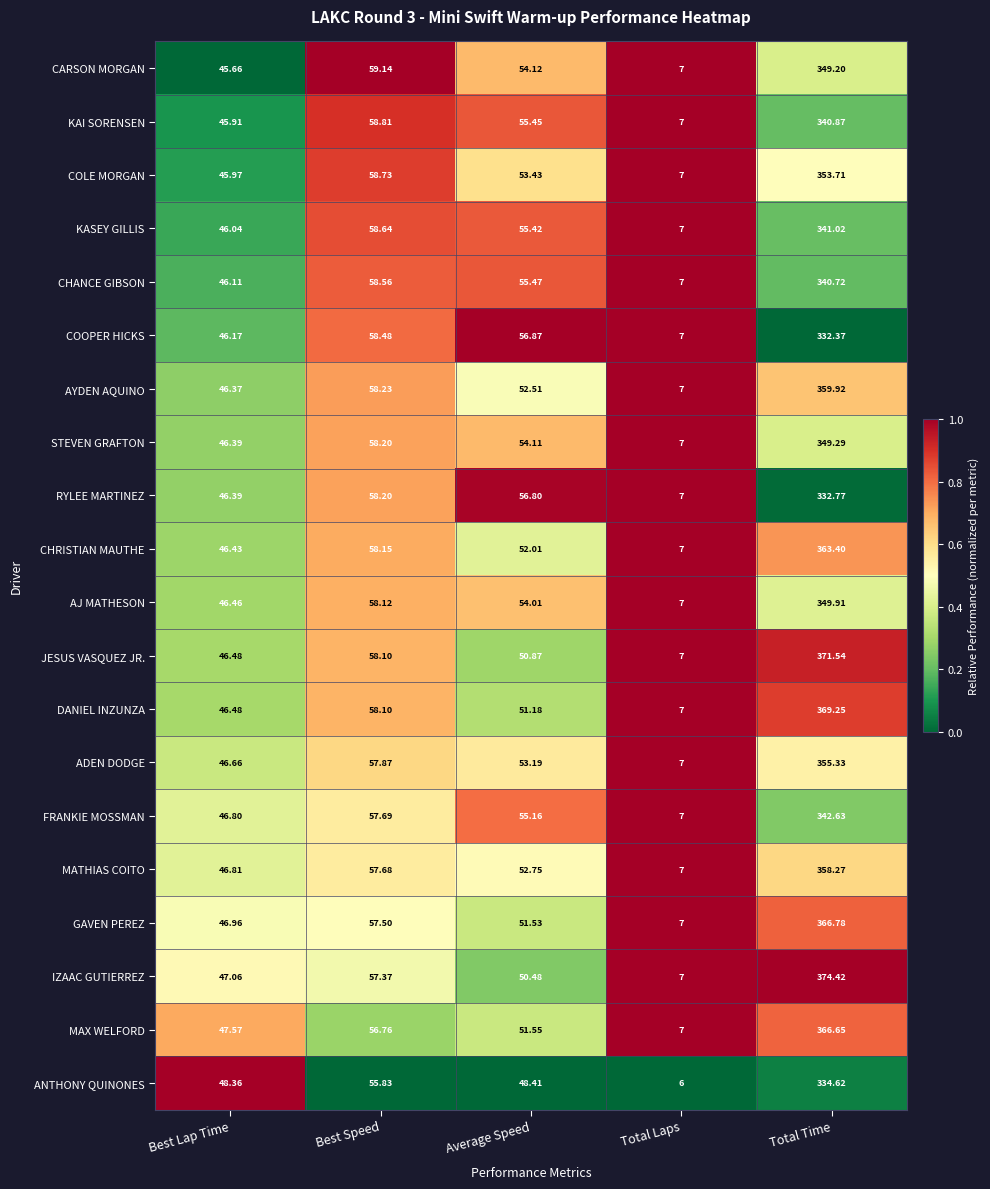

Where is CARSON MORGAN nearest to the value 178?

Best Speed